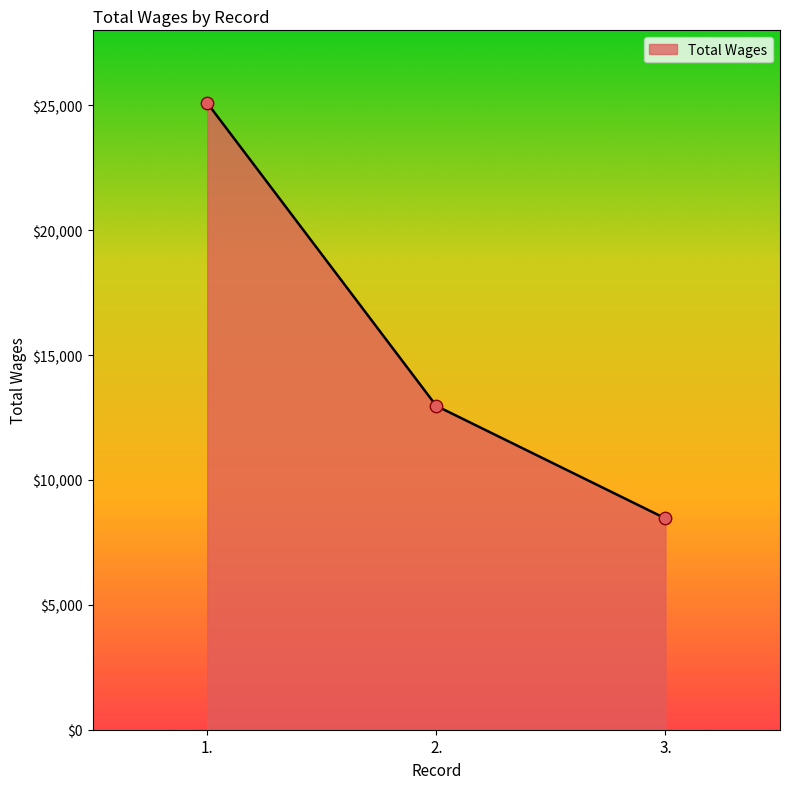

What is the change in value from 1. to 2.?

-12128